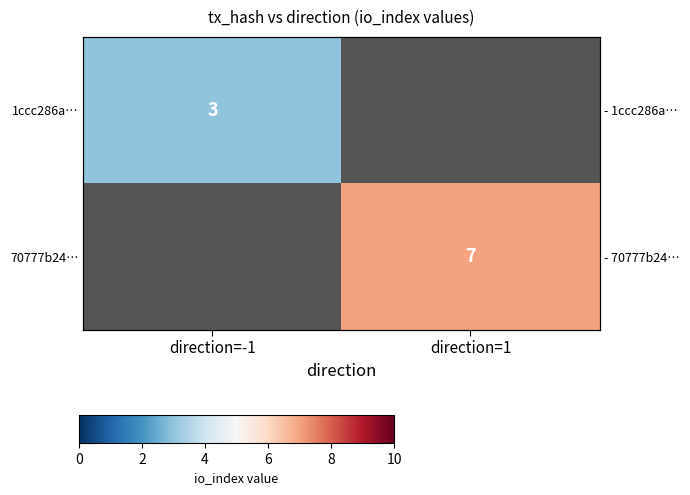

Between direction=1 and direction=-1, which is larger?

direction=-1